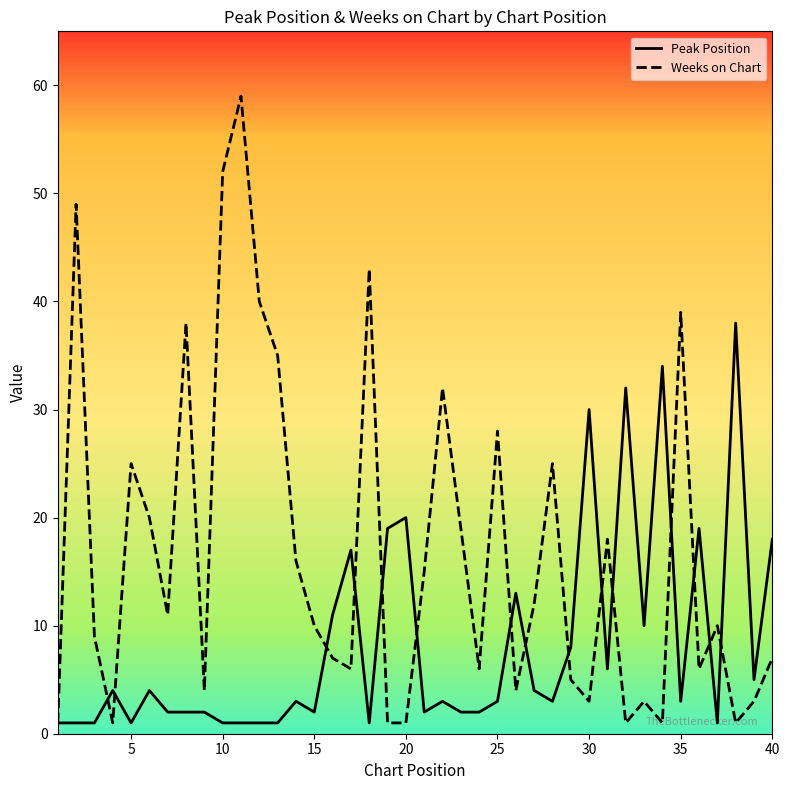

How many distinct data groups are displayed?

2